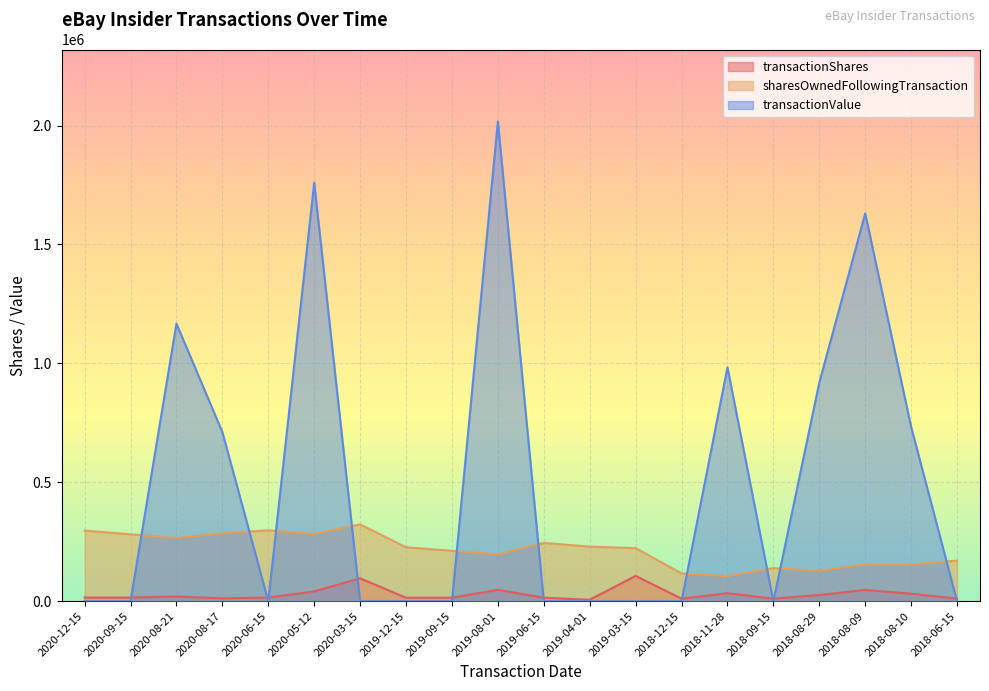

How many categories are shown in the chart?

20